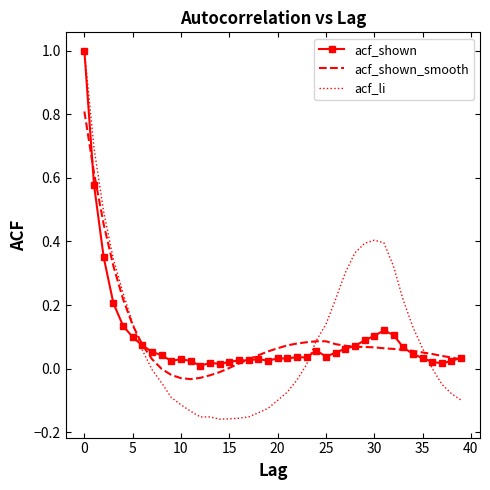

What is the maximum value shown in the chart?

1.0